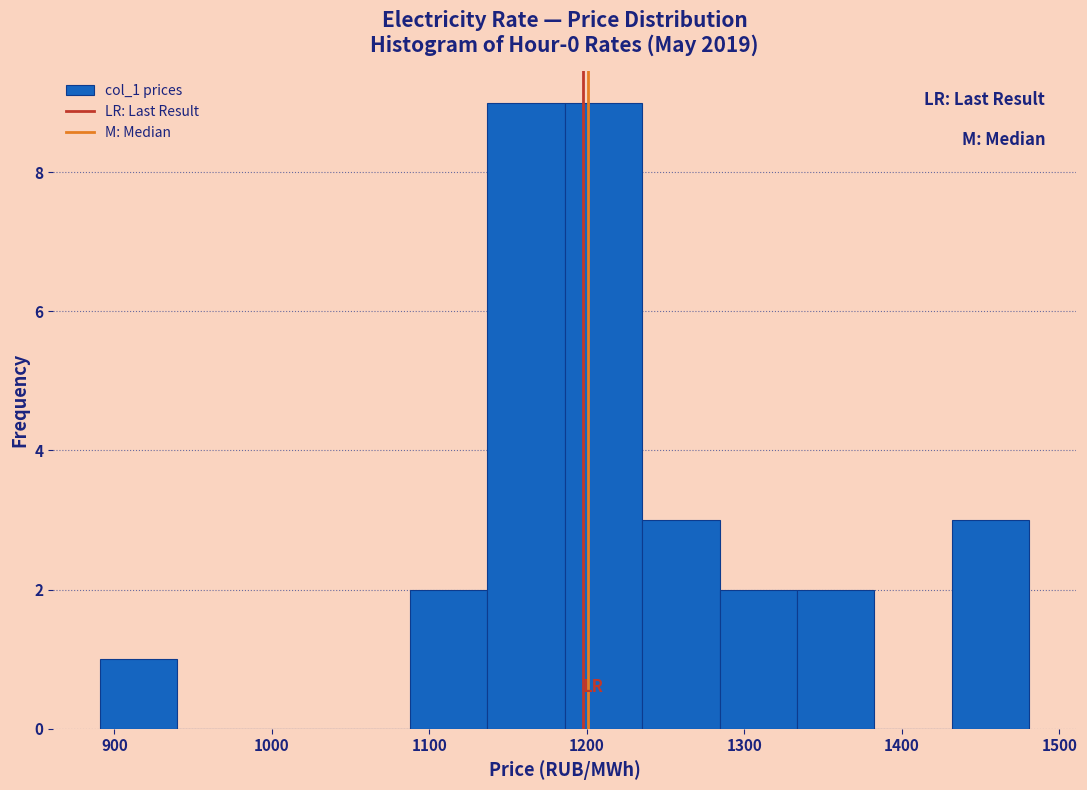

How tall is the bar that spans 1190 to 1240 on the x-axis? Neither the bar edges nor the heights are printed on the chart, so give them approximately, as read against the axes.

9